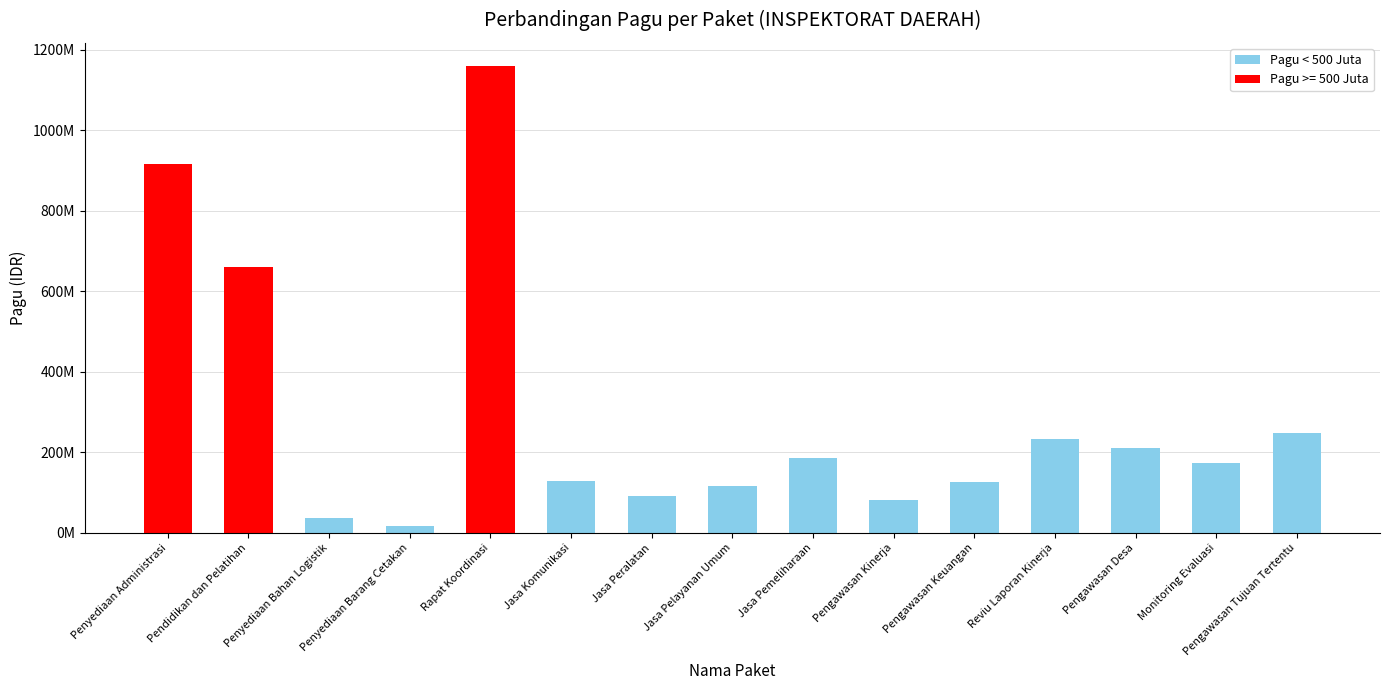

List the labels in order of value, largest first.

Rapat Koordinasi, Penyediaan Administrasi, Pendidikan dan Pelatihan, Pengawasan Tujuan Tertentu, Reviu Laporan Kinerja, Pengawasan Desa, Jasa Pemeliharaan, Monitoring Evaluasi, Jasa Komunikasi, Pengawasan Keuangan, Jasa Pelayanan Umum, Jasa Peralatan, Pengawasan Kinerja, Penyediaan Bahan Logistik, Penyediaan Barang Cetakan